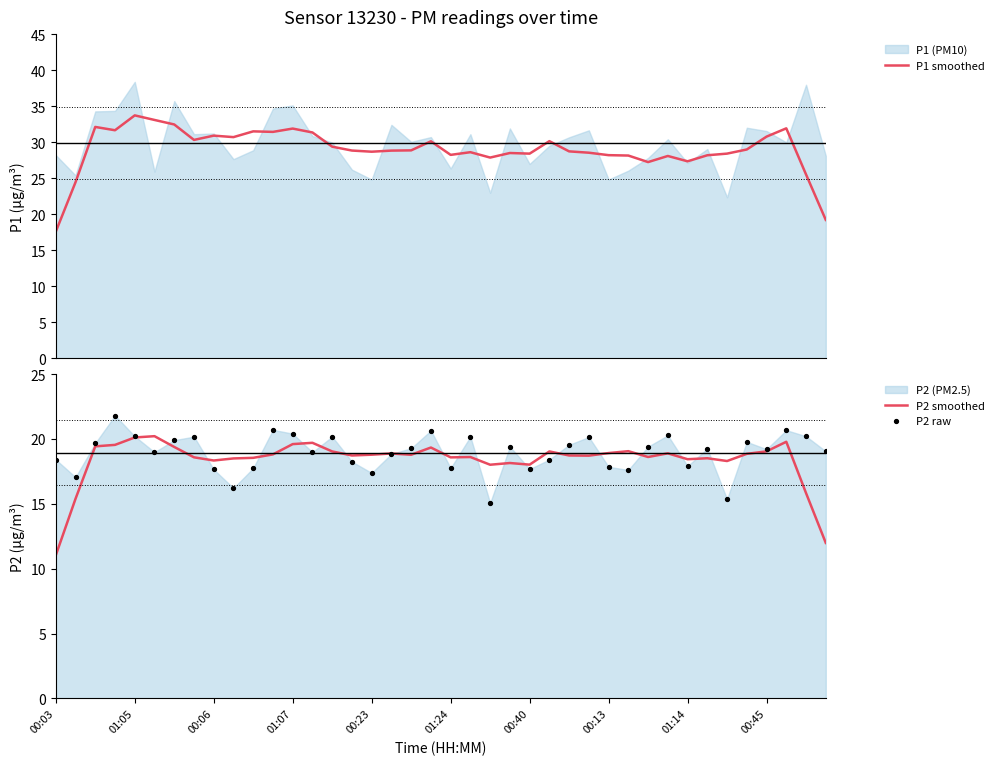

What is the difference between the maximum and minimum values in the P1 smoothed series?

16.2